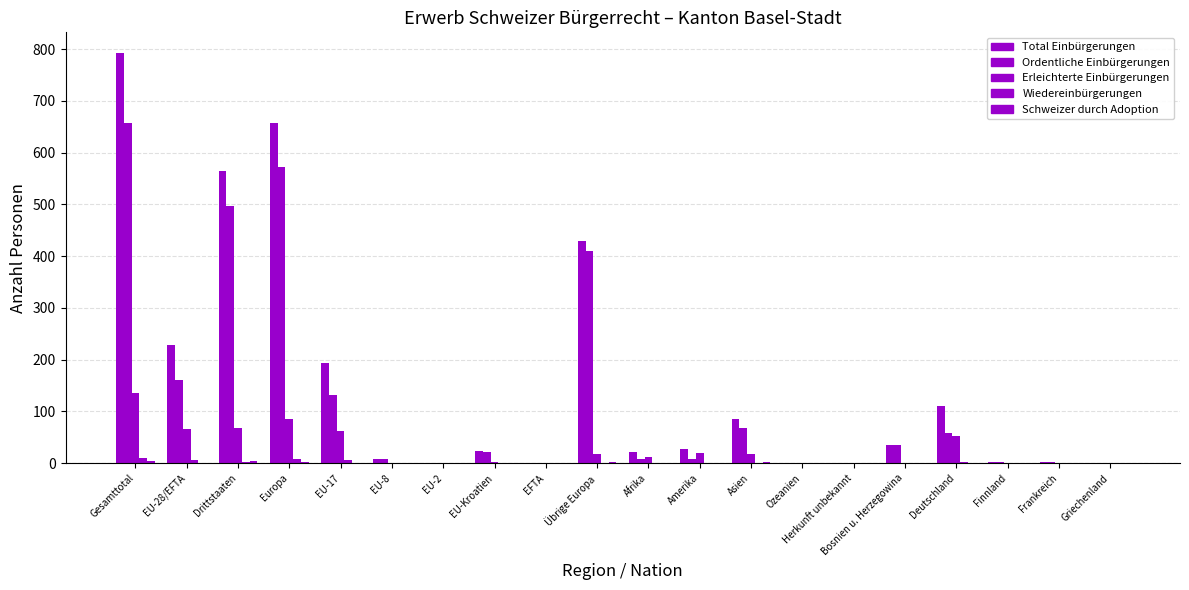

Does the chart contain stacked bars?

No